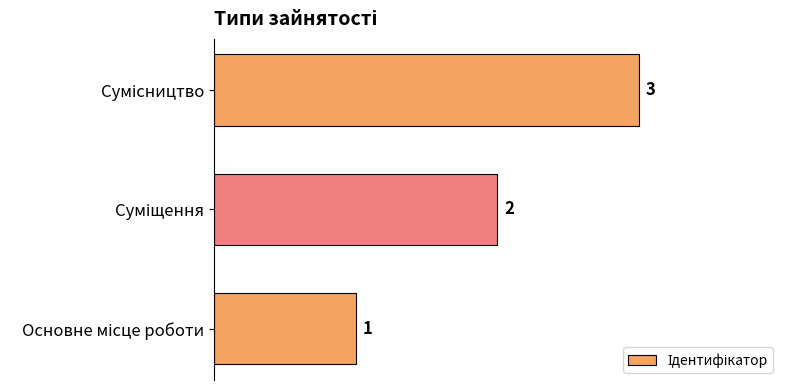

What is the sum of all values?

6